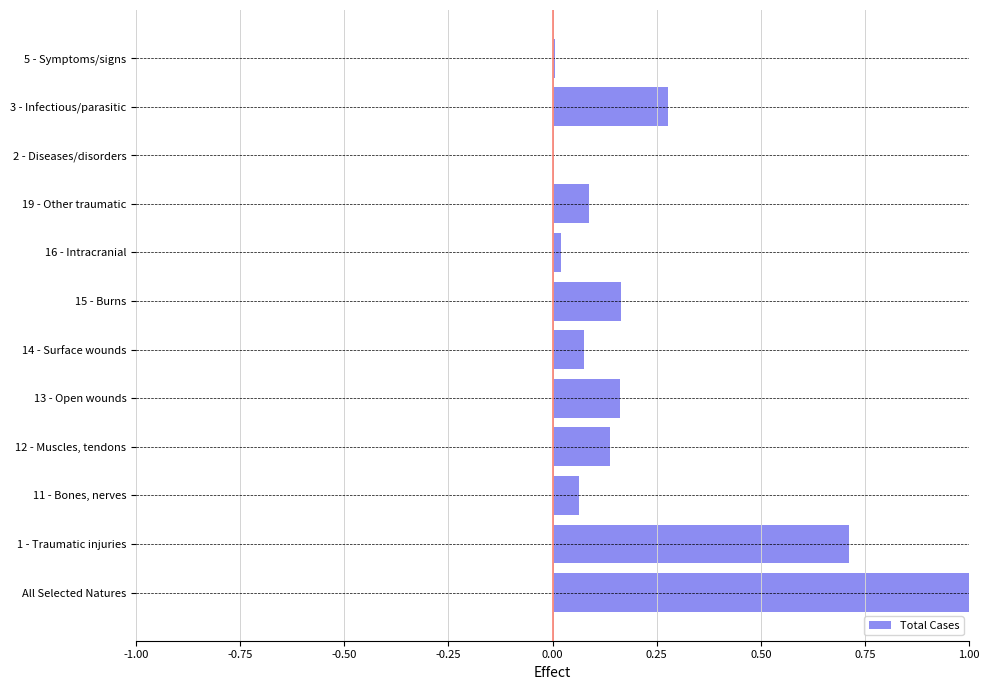

Which has a higher value, 13 - Open wounds or 11 - Bones, nerves?

13 - Open wounds